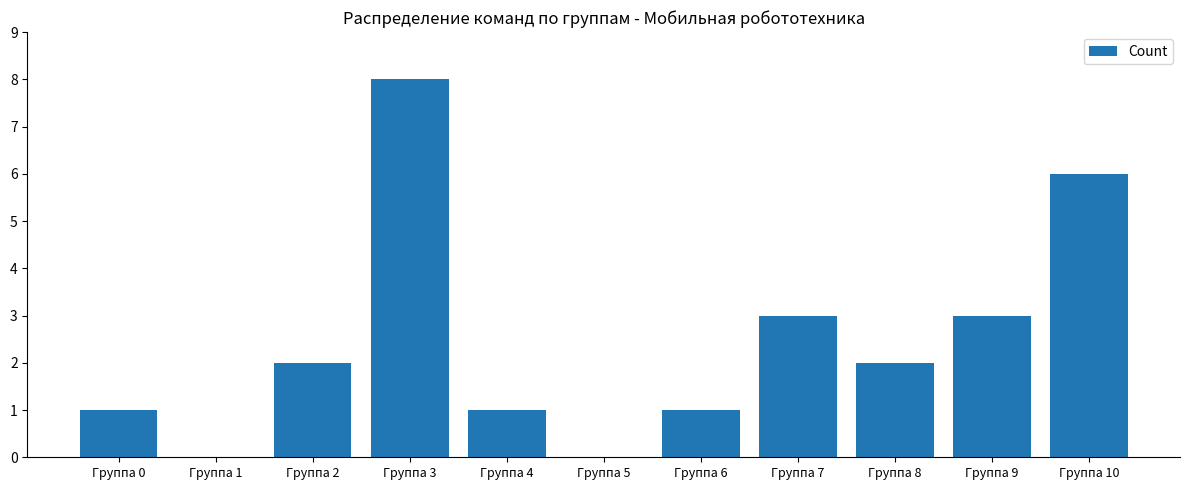

Reading left to right, what are all the values shown in this chart?

Группа 0=1	Группа 1=0	Группа 2=2	Группа 3=8	Группа 4=1	Группа 5=0	Группа 6=1	Группа 7=3	Группа 8=2	Группа 9=3	Группа 10=6